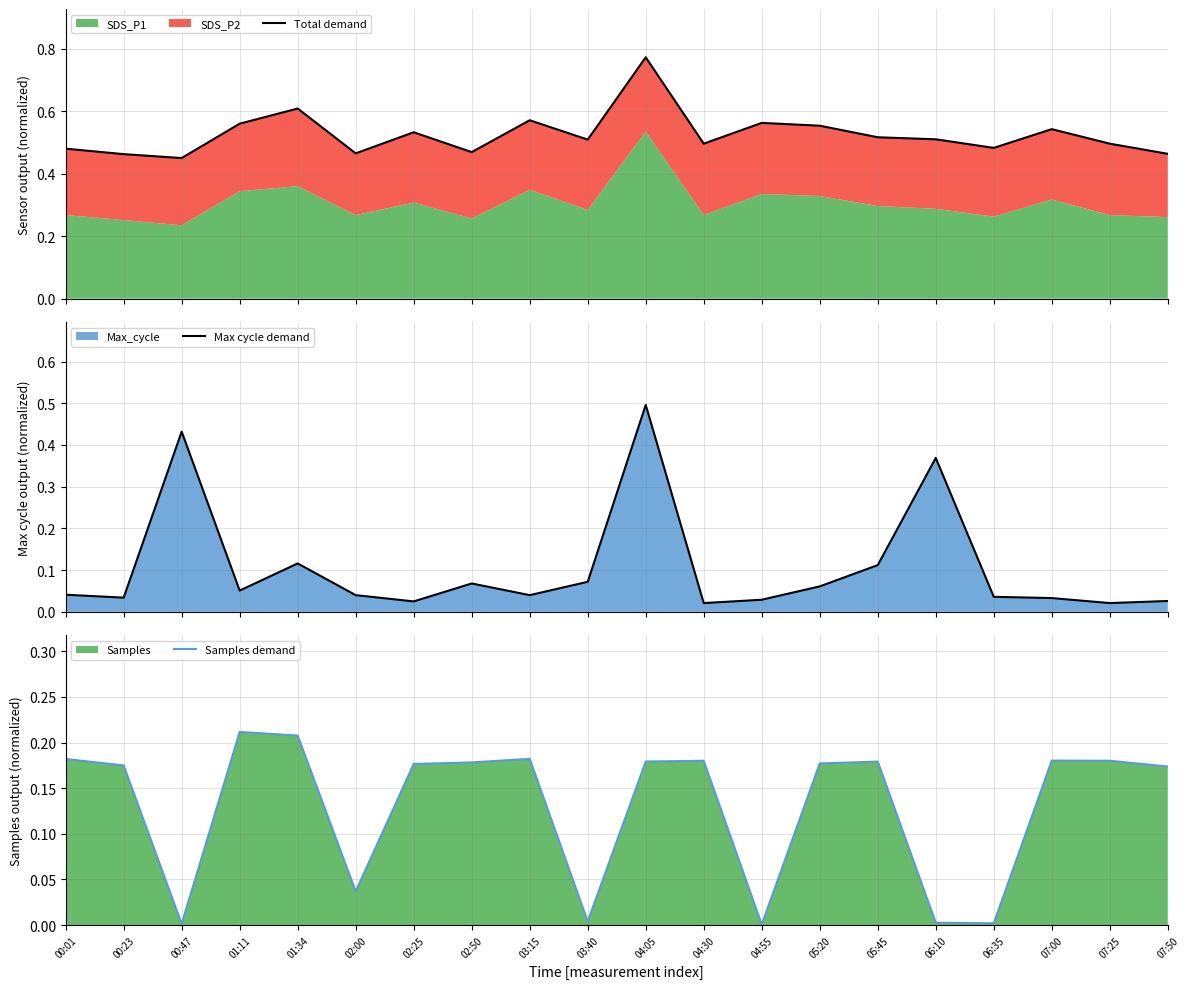

What is the difference between the maximum and minimum values in the Max cycle demand series?

0.5